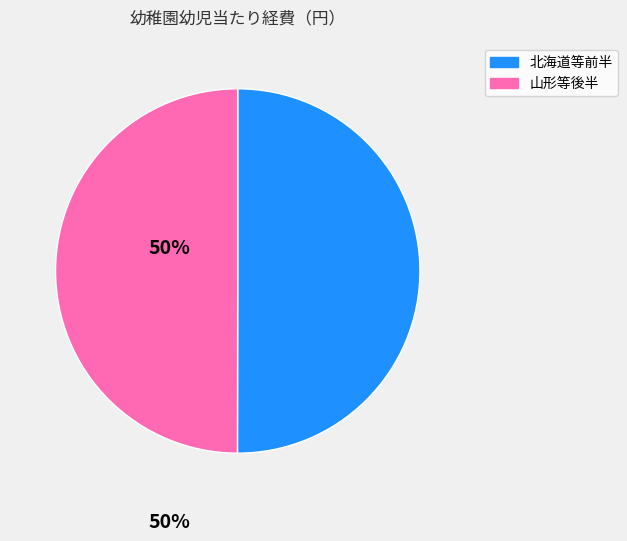

How many slices are in this pie chart?

2